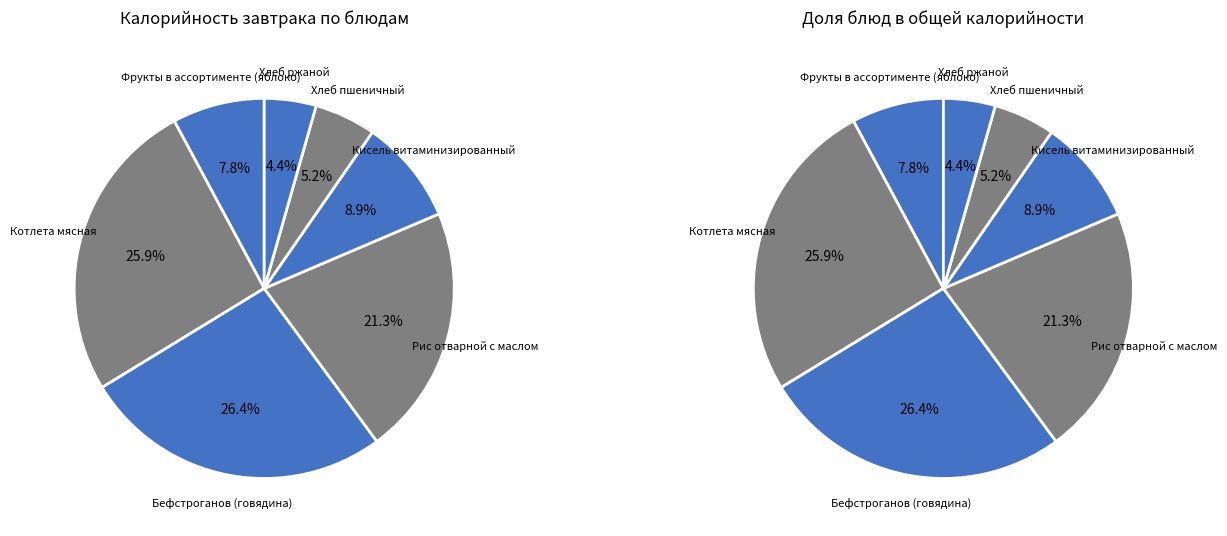

How many segments does this pie chart have?

7